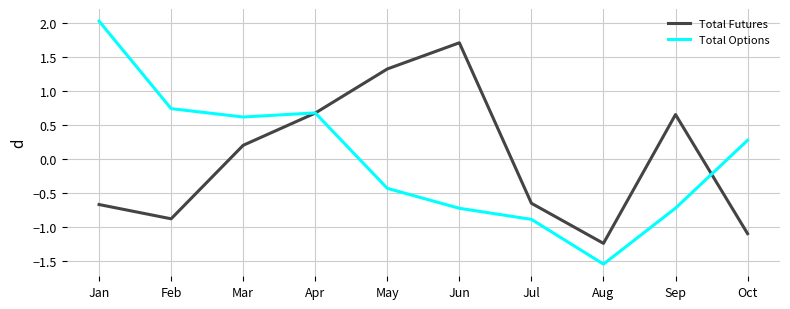

Which series changed the most between Feb and May?

Total Futures